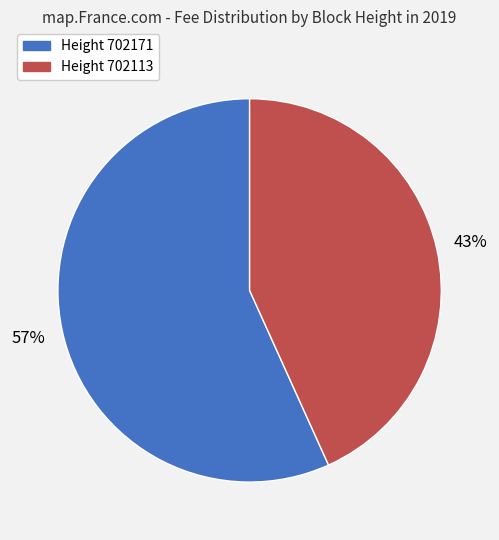

To the nearest percent, what is the average slice percentage?

50%